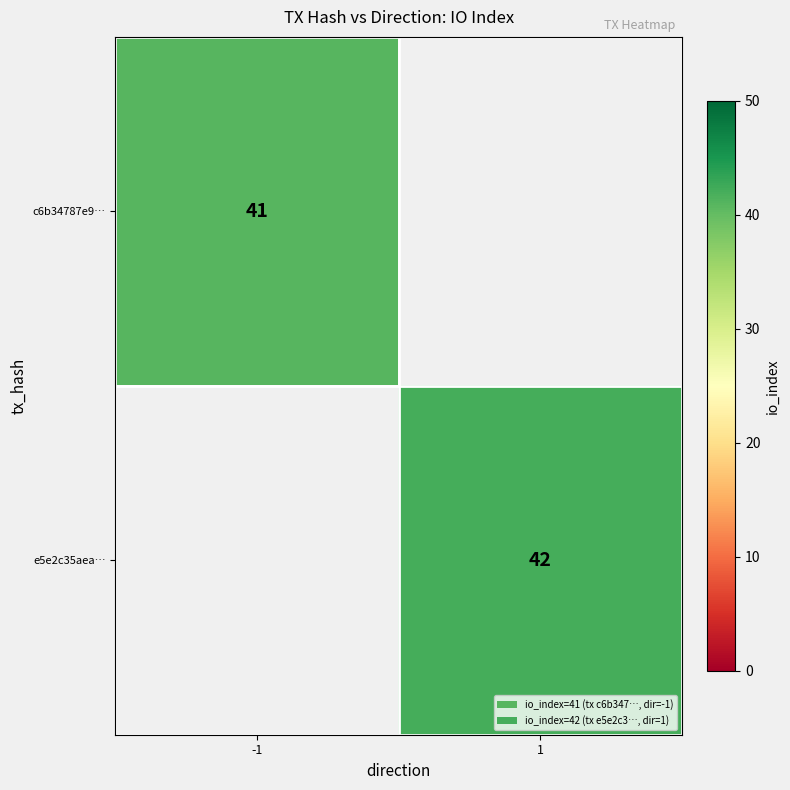

Is the value of c6b34787e9… at -1 greater than the value of e5e2c35aea… at 1?

No